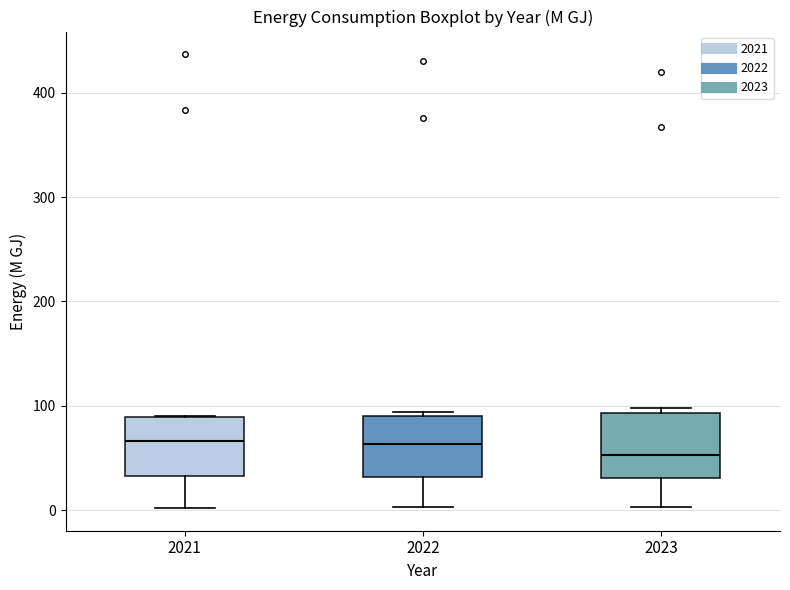

Reading left to right, read every box against the y-axis: the position of its median line, the range the box covers, and the ends of its whiskers. The values are not printed on the chart, so give them approximately, as read against the axis.

2021: median 70, box 30 to 90, whiskers 0 to 90
2022: median 60, box 30 to 90, whiskers 0 to 90 (just above the box's upper edge)
2023: median 50, box 30 to 90, whiskers 0 to 100